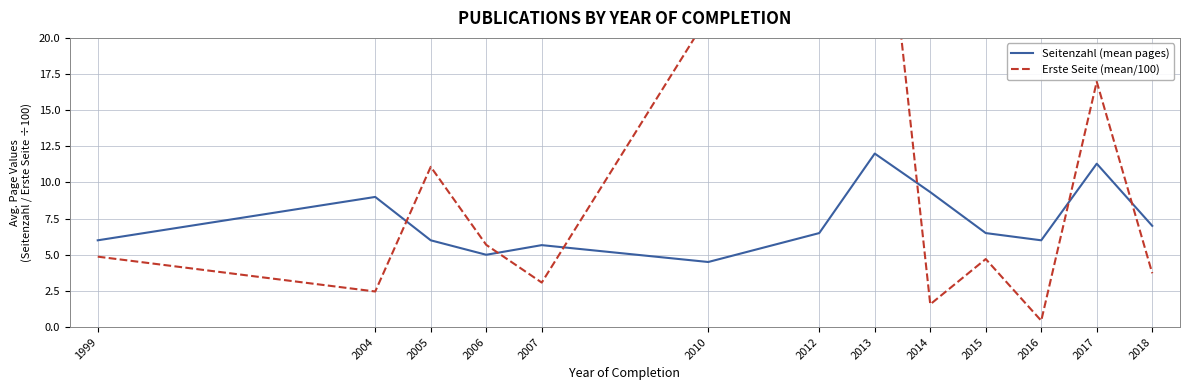

How many interior local peaks does the Erste Seite (mean/100) series have?

4